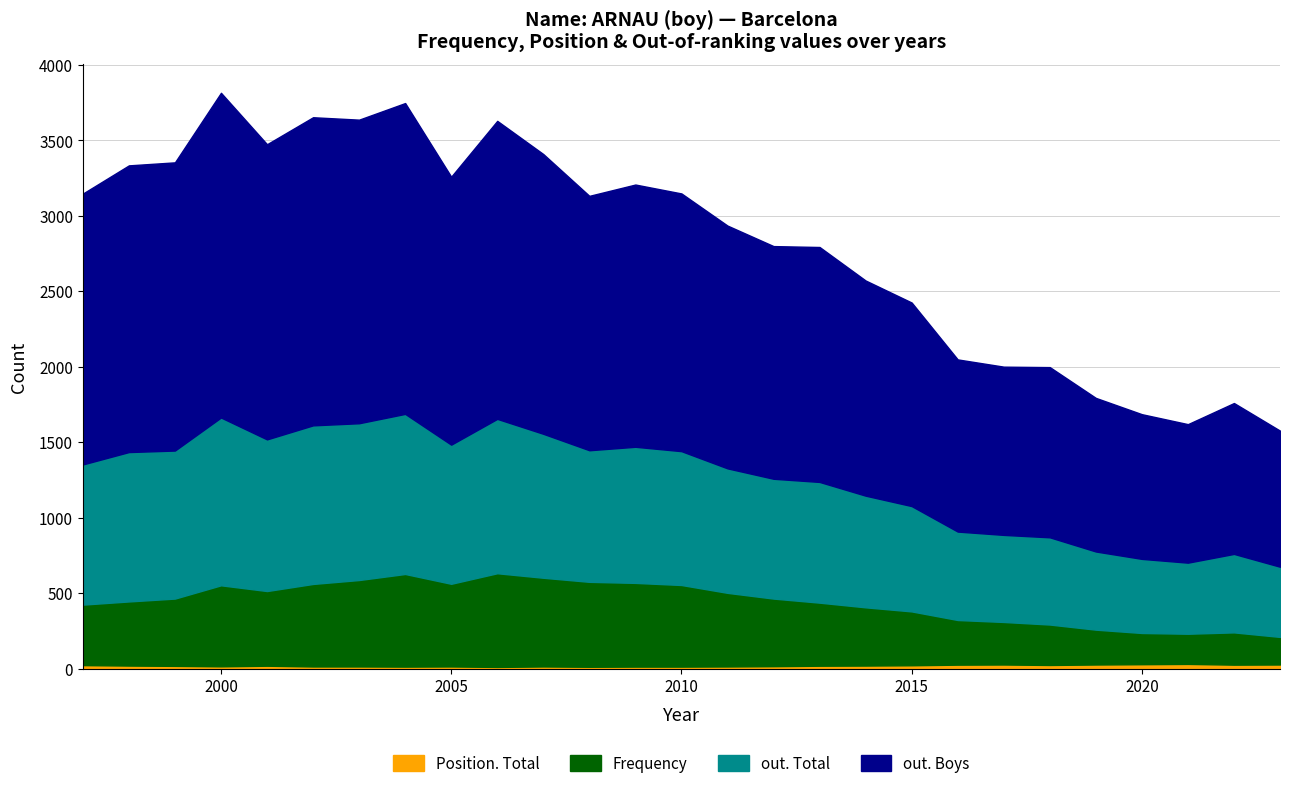

At how many categories does at least one series exceed 1017?

23